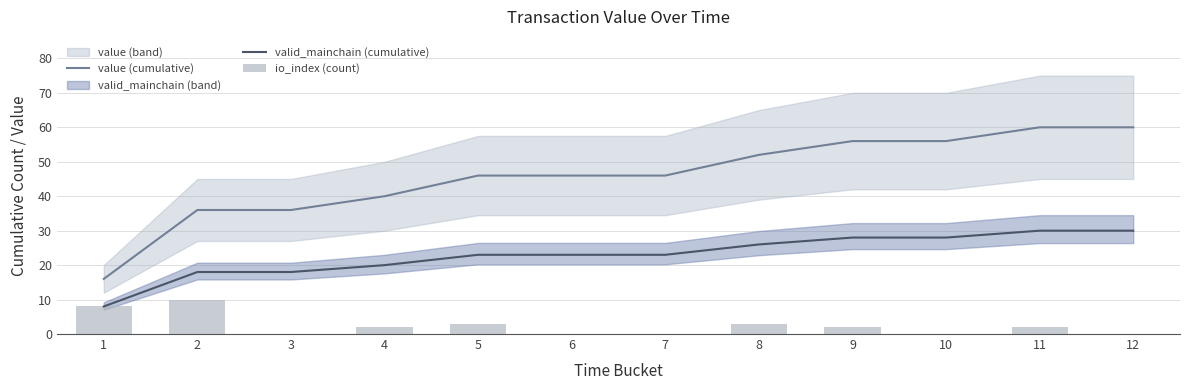

At which category is the sum across all series the highest?

11